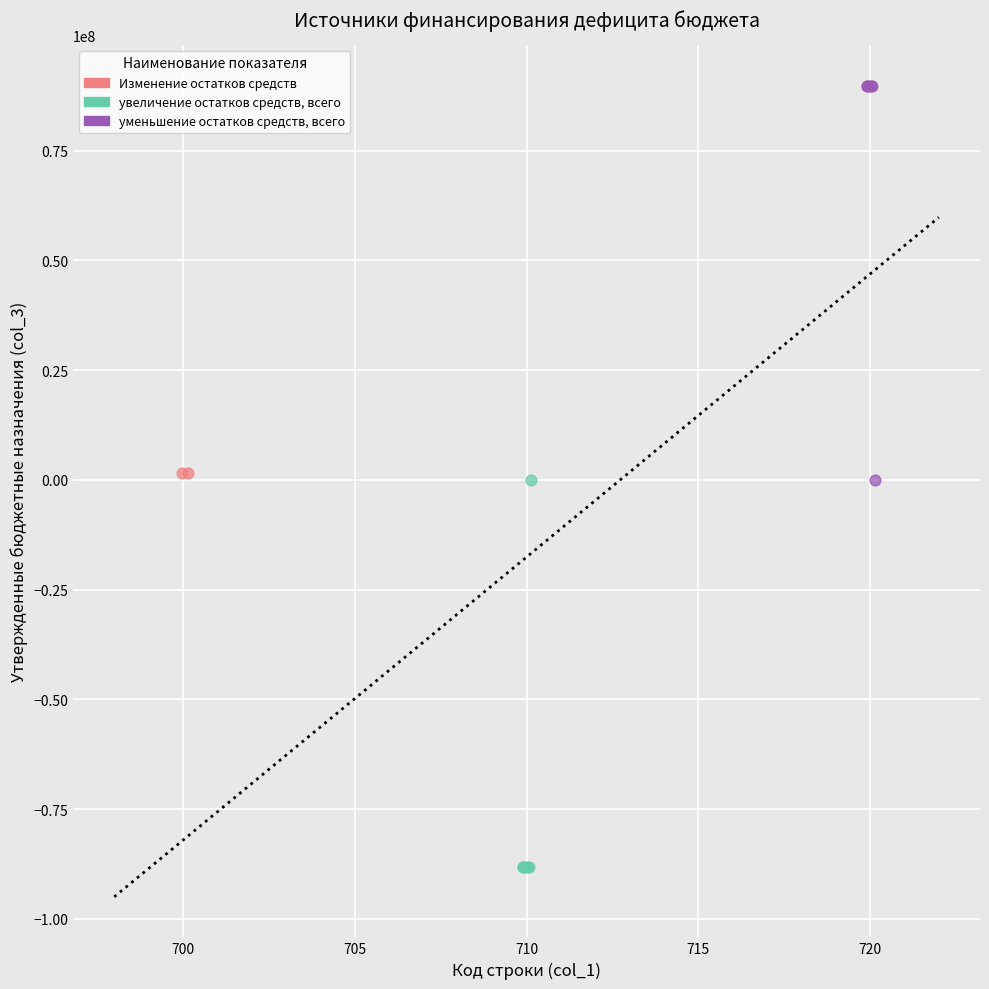

Which series contains the lowest Y value?

увеличение остатков средств, всего